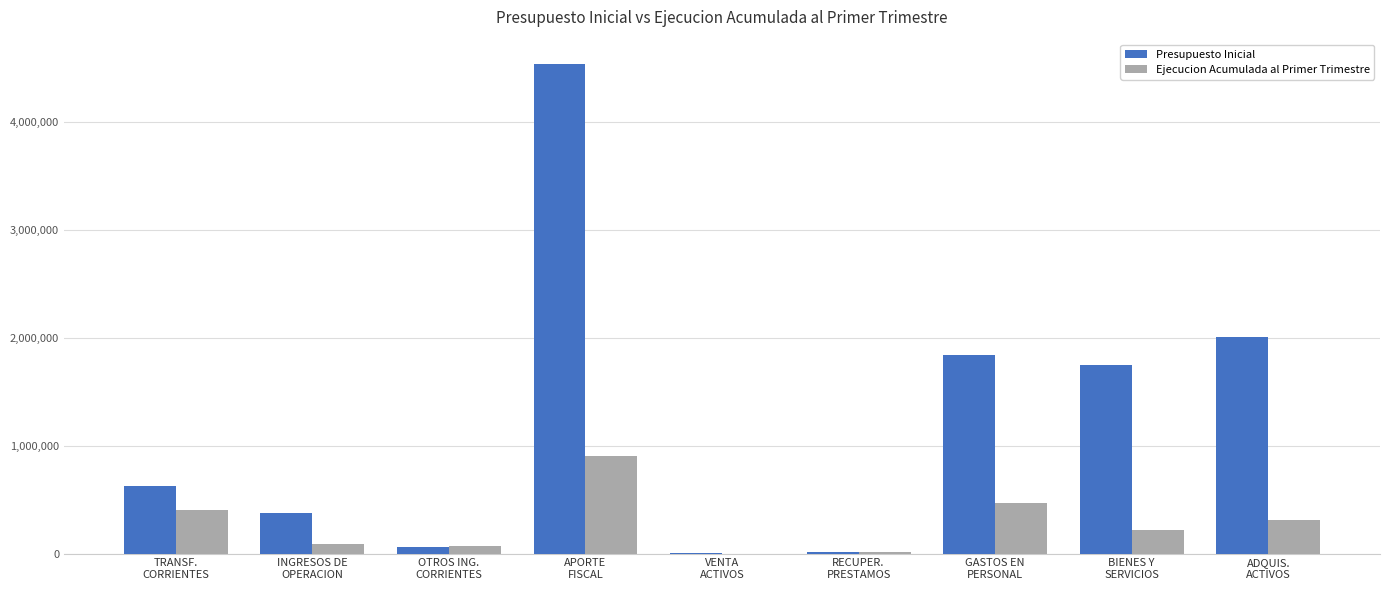

What is the highest value of the Presupuesto Inicial series?

4541049